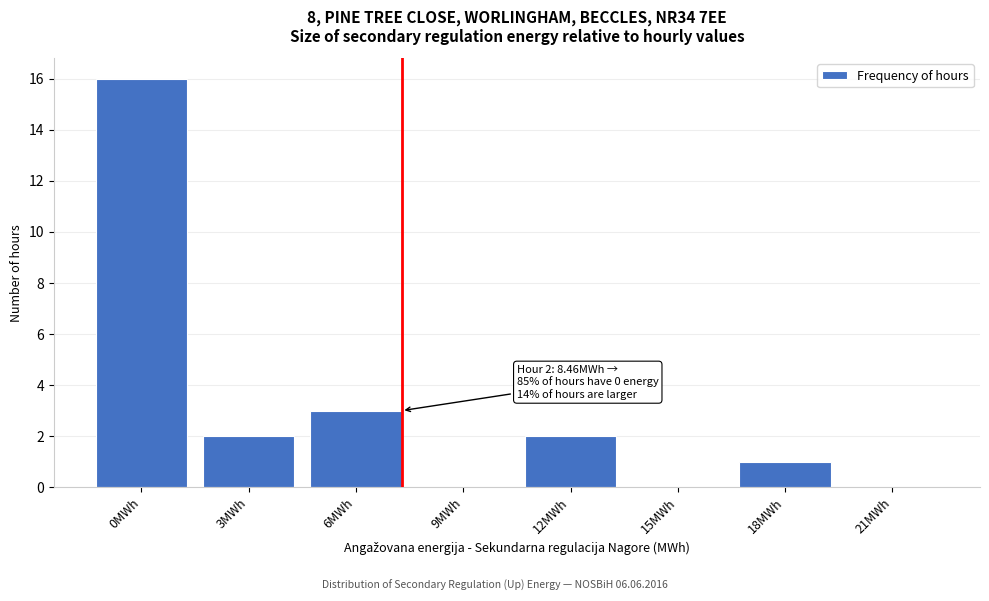

Reading left to right, list all the values displayed in this chart.

0MWh=16	3MWh=2	6MWh=3	9MWh=0	12MWh=2	15MWh=0	18MWh=1	21MWh=0